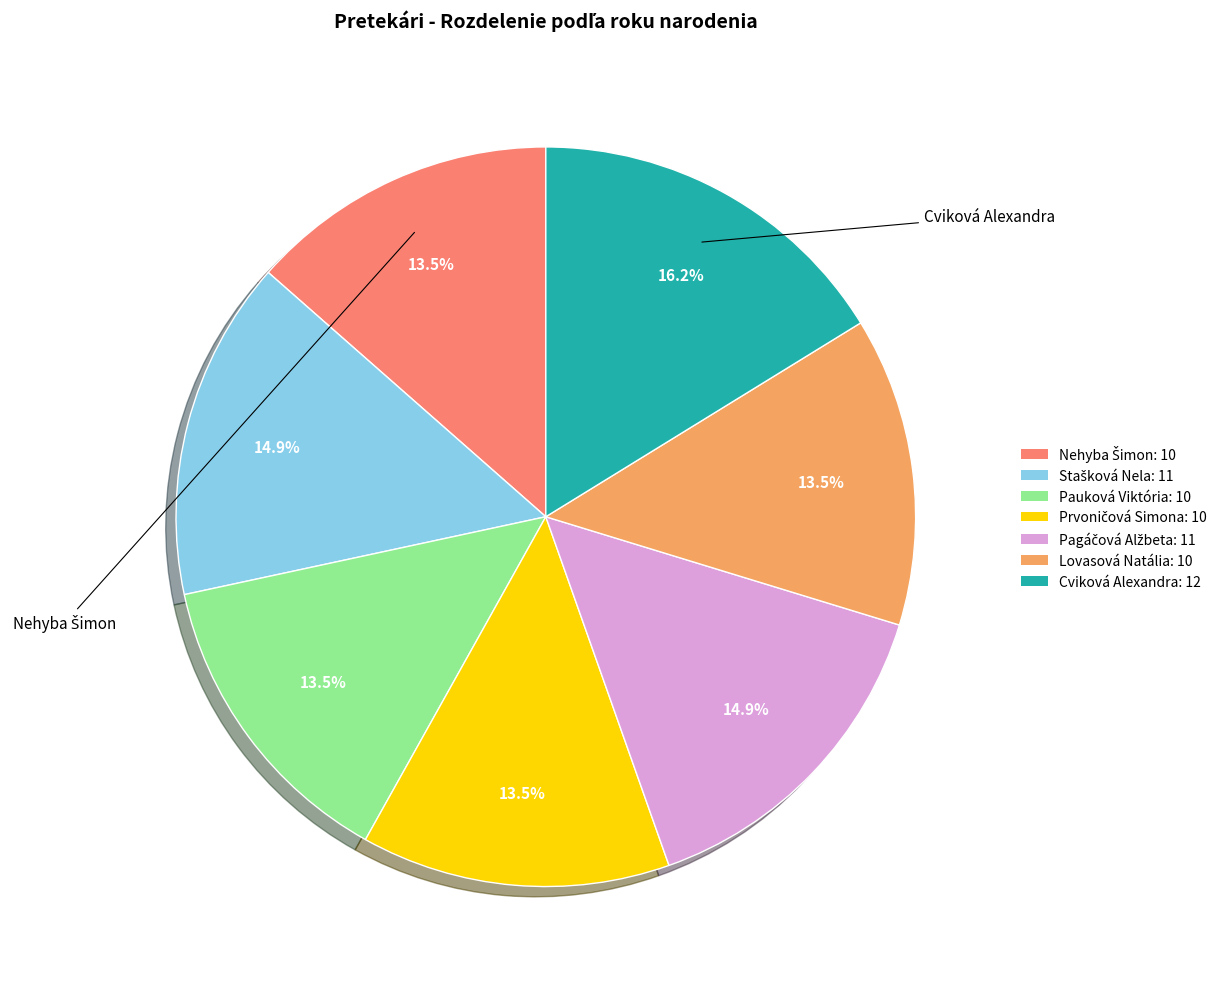

Does Lovasová Natália account for over 50% of the chart?

No